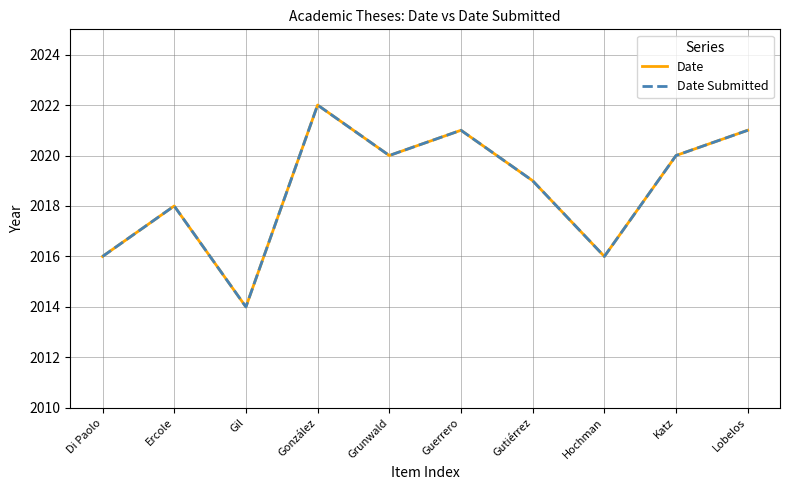

Reading left to right, what are all the values shown in this chart?

Date: 2016	2018	2014	2022	2020	2021	2019	2016	2020	2021
Date Submitted: 2016	2018	2014	2022	2020	2021	2019	2016	2020	2021